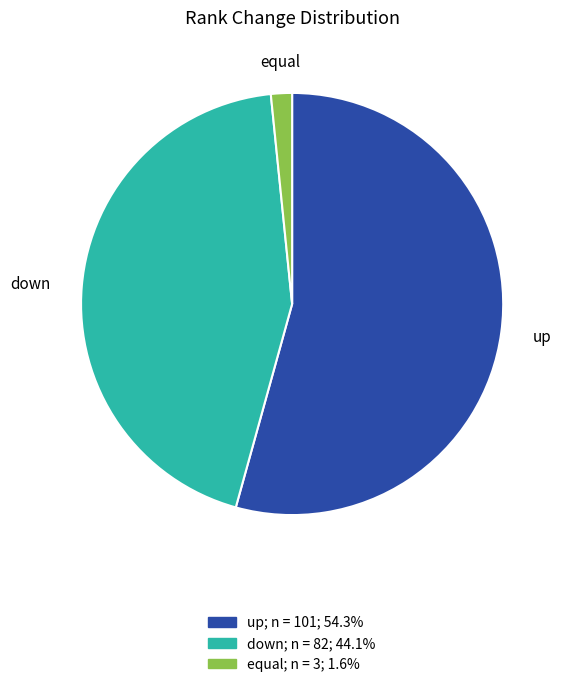

How many segments does this pie chart have?

3